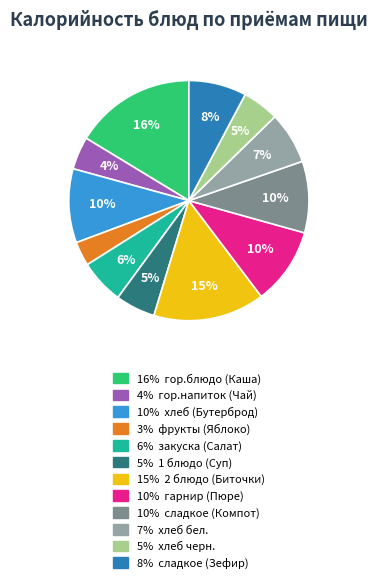

How many segments does this pie chart have?

12